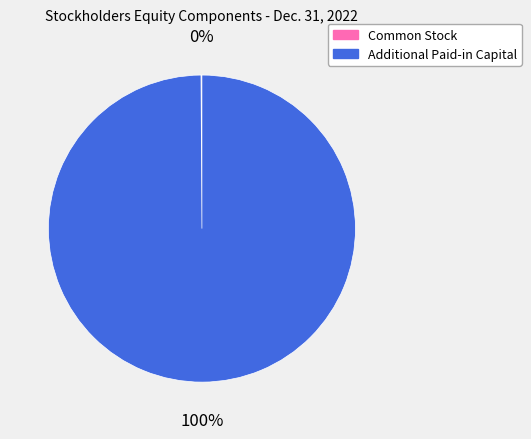

Is Additional Paid-in Capital the majority of the pie?

Yes